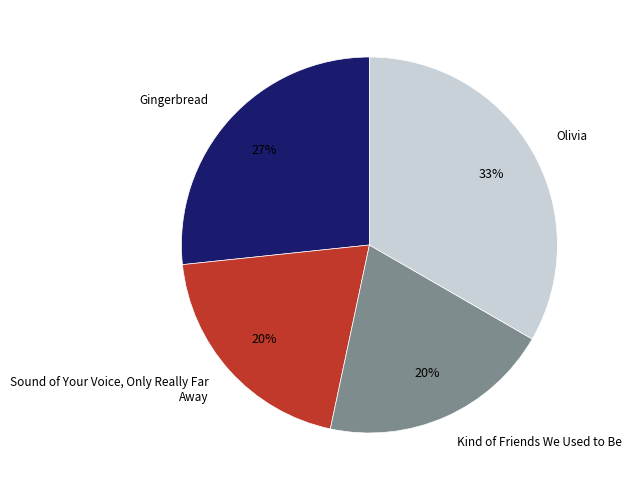

Is there a majority slice in this chart?

No